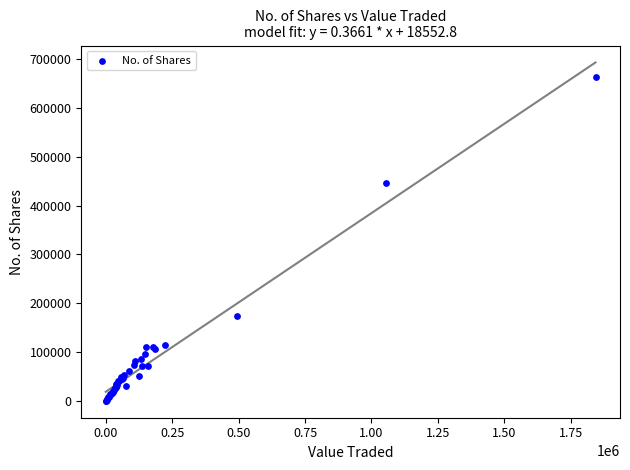

What Y value in the scatter plot is closest to 331723?

445548